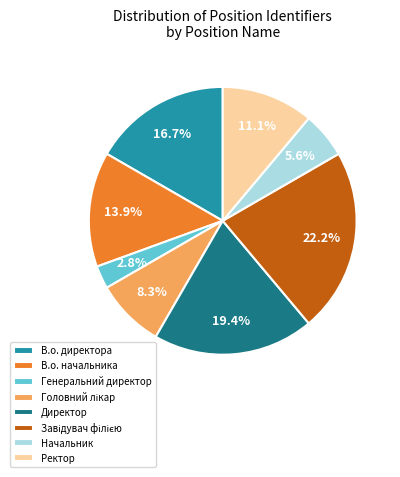

Which slice is the smallest?

Генеральний директор